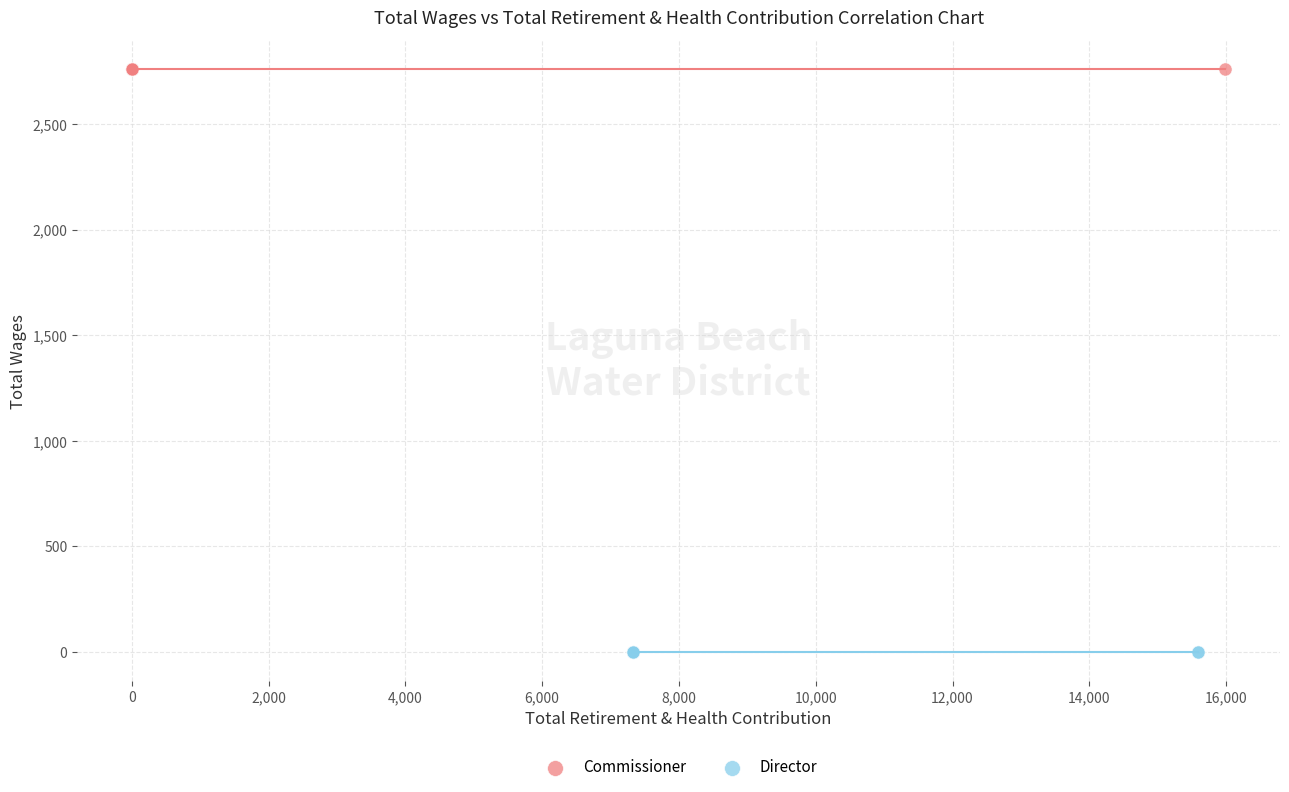

Which series reaches the minimum Y coordinate?

Director